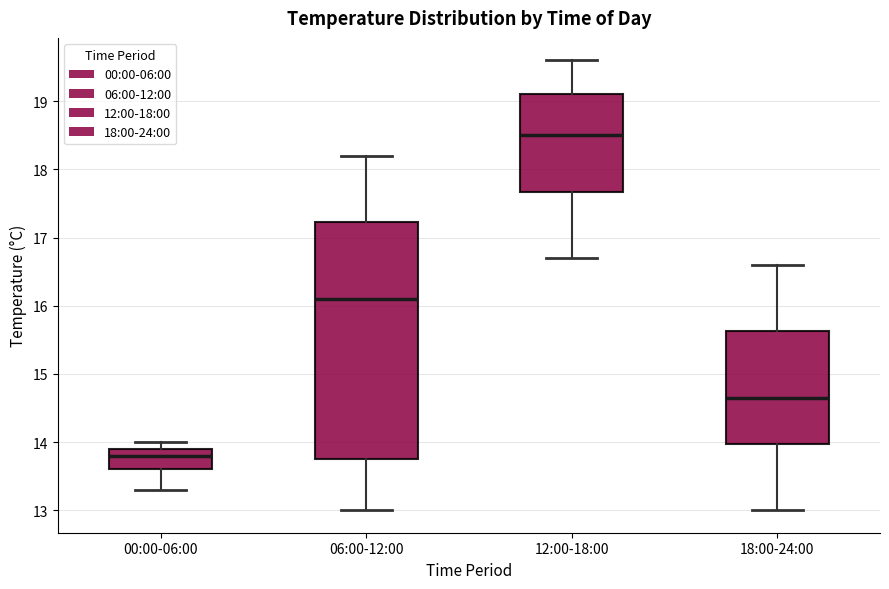

Which box has the highest median line?

12:00-18:00